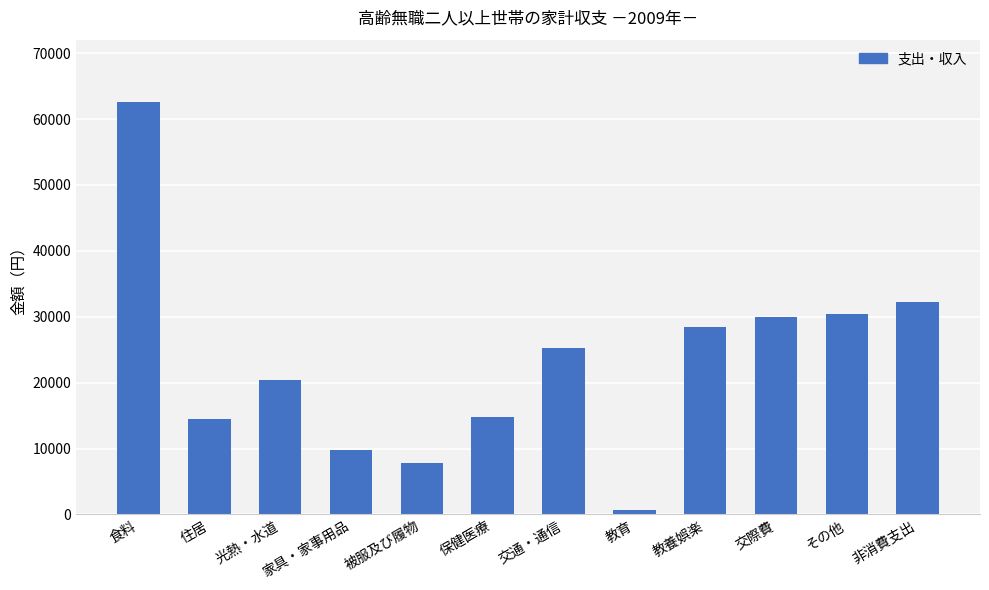

What is the smallest value displayed?

692